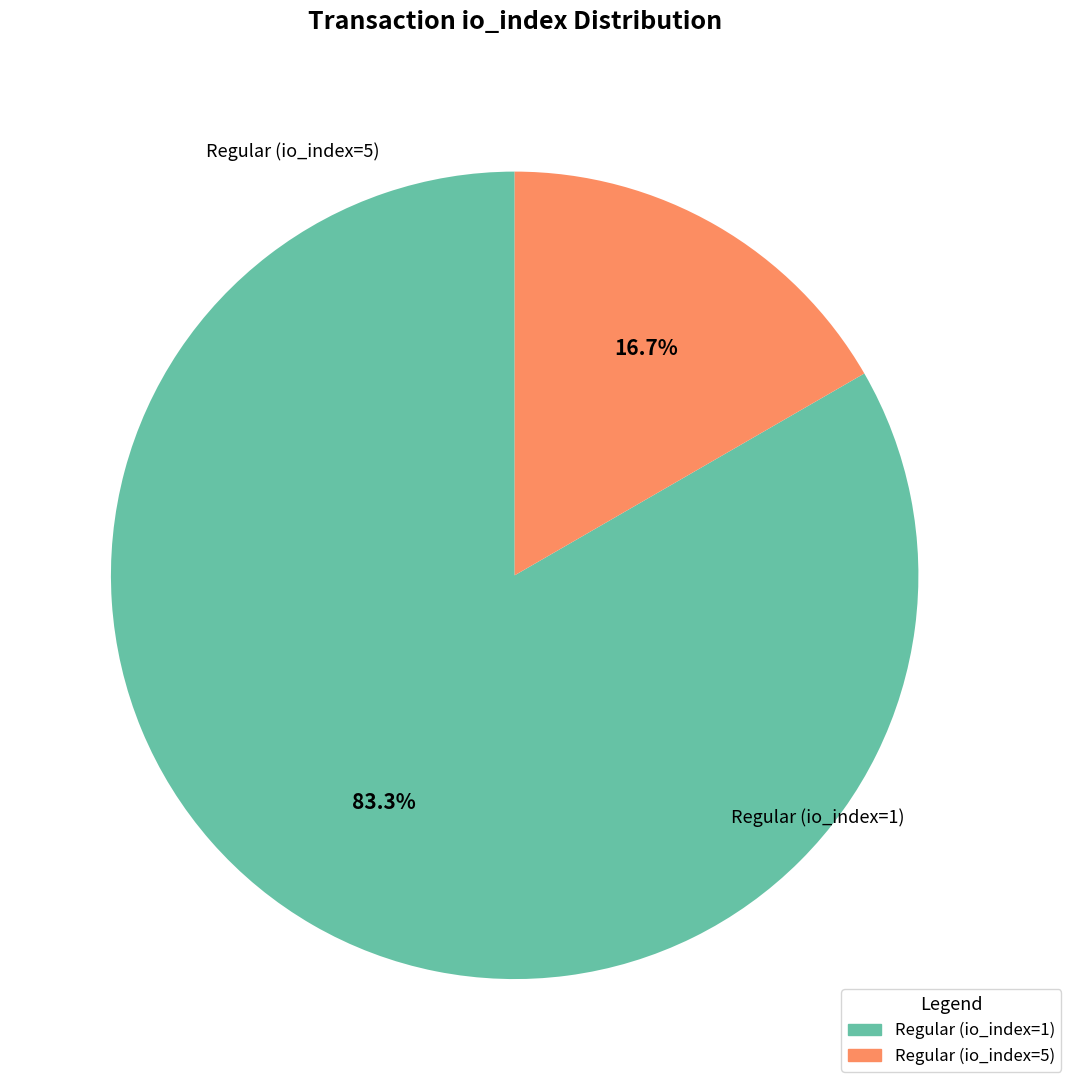

Rank the categories by value from highest to lowest.

Regular (io_index=1), Regular (io_index=5)